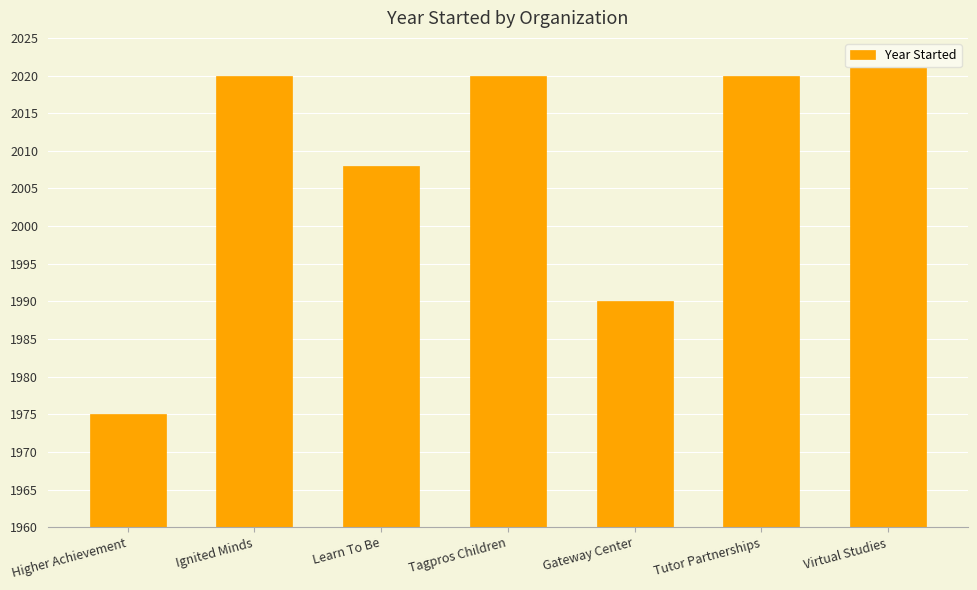

The value at Learn To Be is 3453. True or false?

False